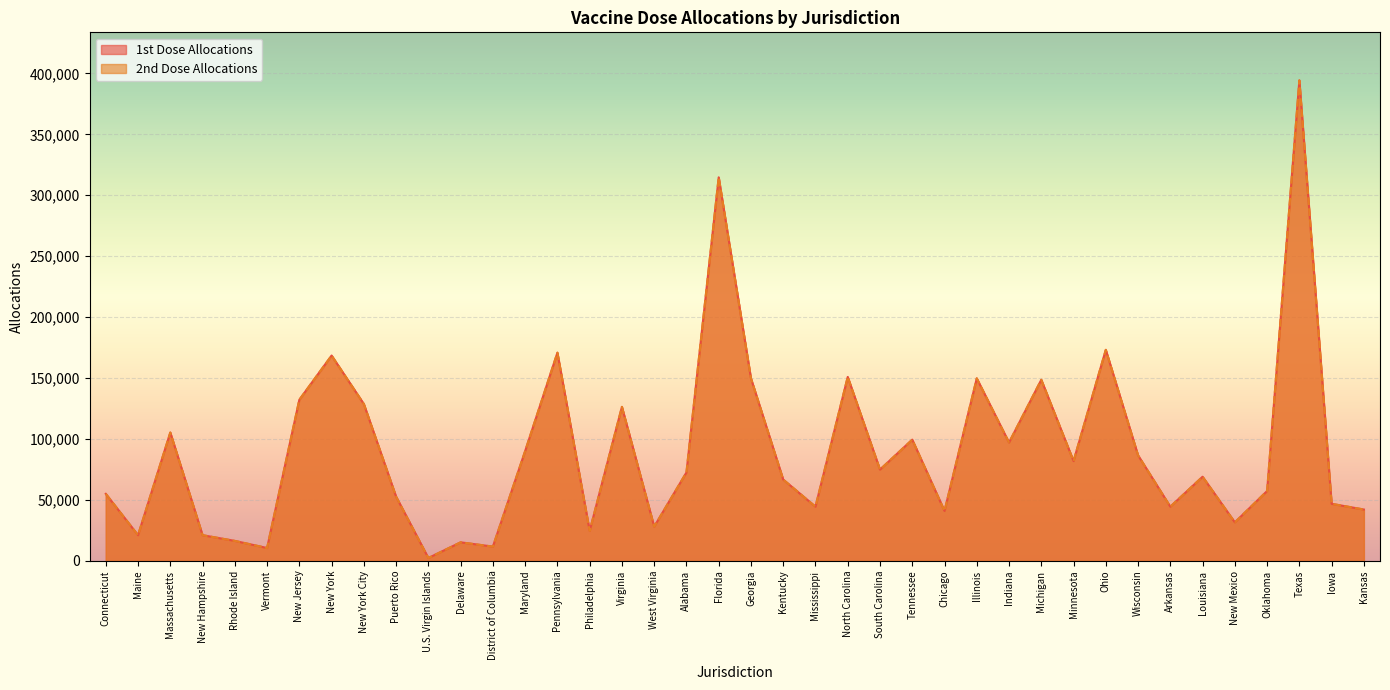

Reading left to right, transcribe all the data shown in this chart.

1st Dose Allocations: Connecticut=54990	Maine=21060	Massachusetts=105300	New Hampshire=21060	Rhode Island=16380	Vermont=10530	New Jersey=132210	New York=168480	New York City=128700	Puerto Rico=52650	U.S. Virgin Islands=2340	Delaware=15210	District of Columbia=11700	Maryland=90090	Pennsylvania=170820	Philadelphia=24570	Virginia=126360	West Virginia=28080	Alabama=72540	Florida=314730	Georgia=149760	Kentucky=66690	Mississippi=44460	North Carolina=150930	South Carolina=74880	Tennessee=99450	Chicago=40950	Illinois=149760	Indiana=97110	Michigan=148590	Minnesota=81900	Ohio=173160	Wisconsin=86580	Arkansas=44460	Louisiana=69030	New Mexico=31590	Oklahoma=57330	Texas=394290	Iowa=46800	Kansas=42120
2nd Dose Allocations: Connecticut=54990	Maine=21060	Massachusetts=105300	New Hampshire=21060	Rhode Island=16380	Vermont=10530	New Jersey=132210	New York=168480	New York City=128700	Puerto Rico=52650	U.S. Virgin Islands=2340	Delaware=15210	District of Columbia=11700	Maryland=90090	Pennsylvania=170820	Philadelphia=24570	Virginia=126360	West Virginia=28080	Alabama=72540	Florida=314730	Georgia=149760	Kentucky=66690	Mississippi=44460	North Carolina=150930	South Carolina=74880	Tennessee=99450	Chicago=40950	Illinois=149760	Indiana=97110	Michigan=148590	Minnesota=81900	Ohio=173160	Wisconsin=86580	Arkansas=44460	Louisiana=69030	New Mexico=31590	Oklahoma=57330	Texas=394290	Iowa=46800	Kansas=42120